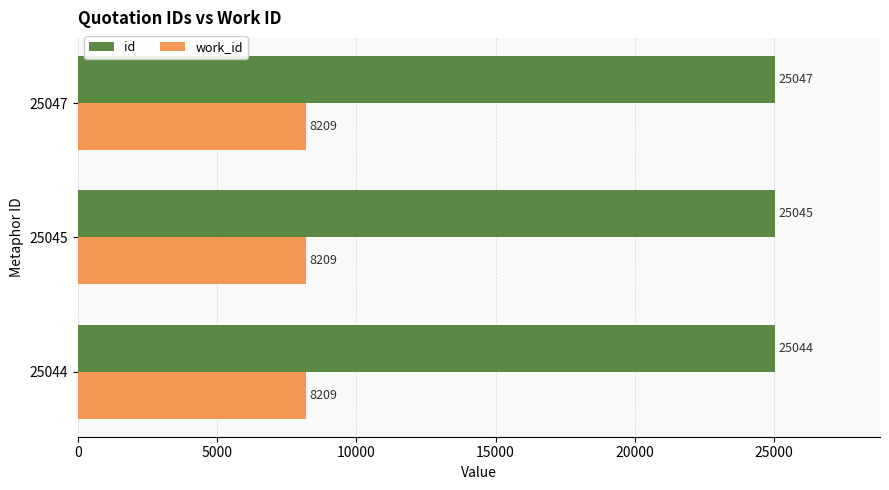

What is the maximum value for id?

25047